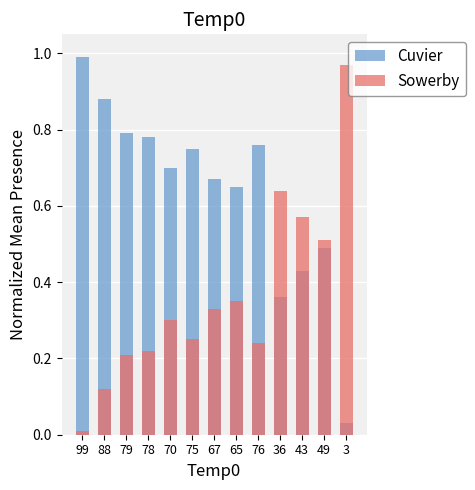

Between 99 and 75, which series saw the biggest shift?

Cuvier